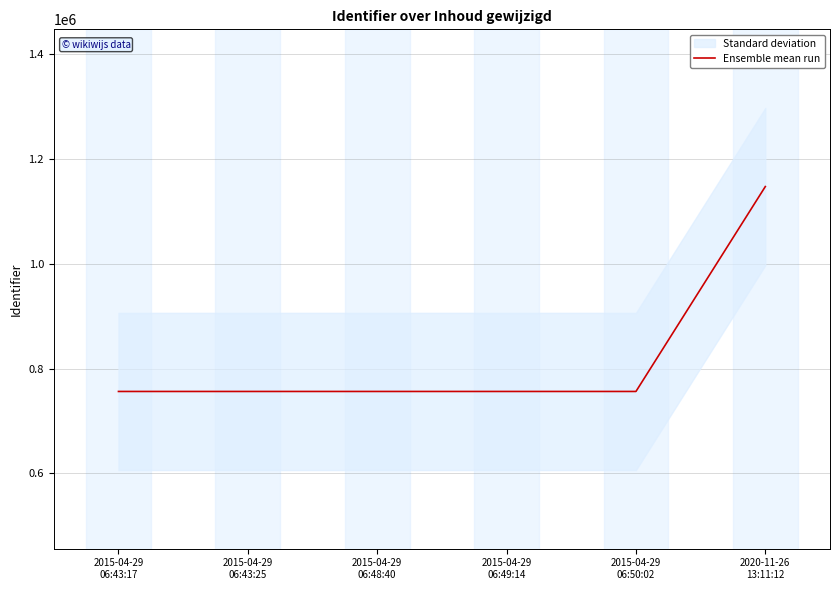

What is the difference between the second highest and second lowest values?

3